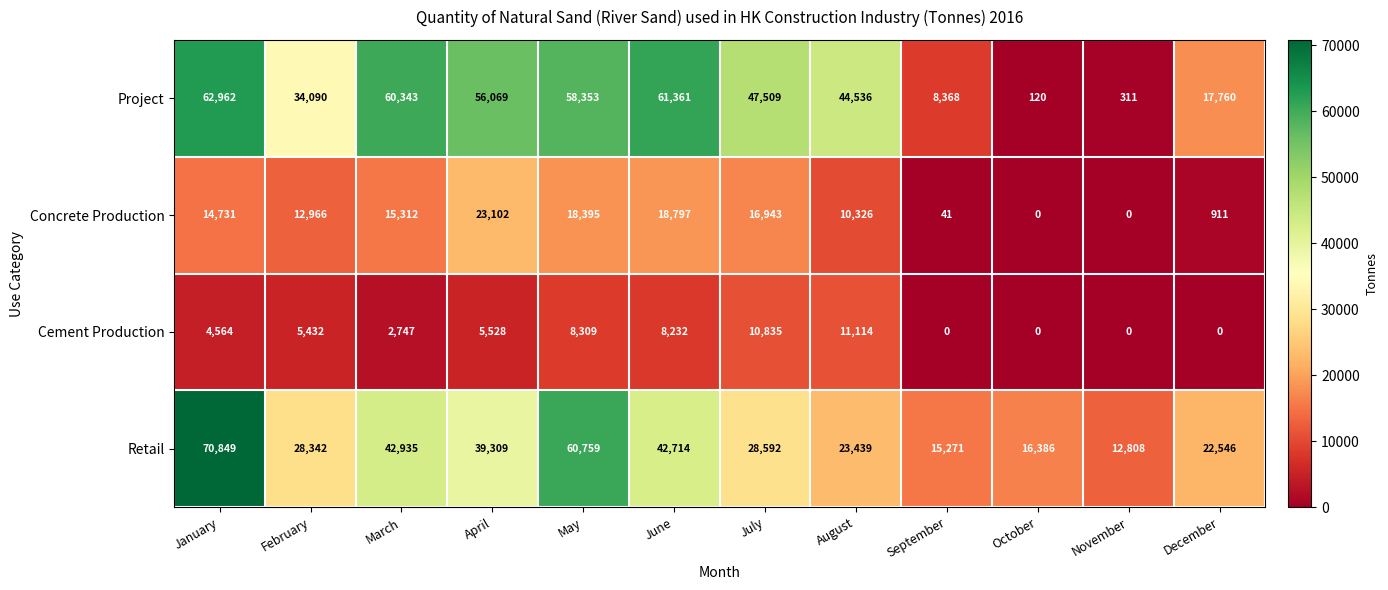

What is the sum of all Concrete Production values?

131524